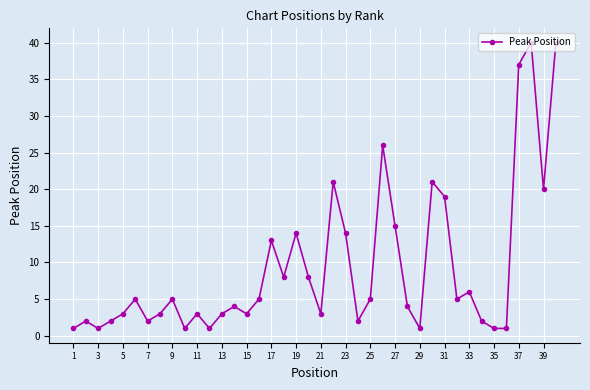

How many lines are shown in the chart?

1